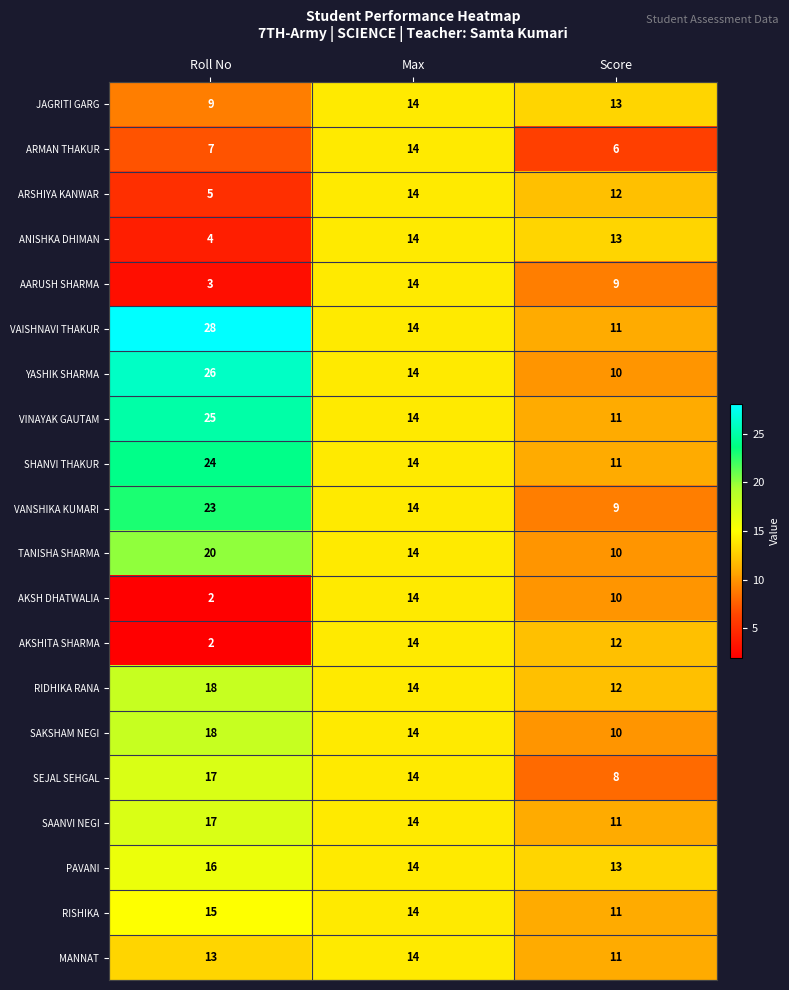

How many categories are shown in the chart?

3